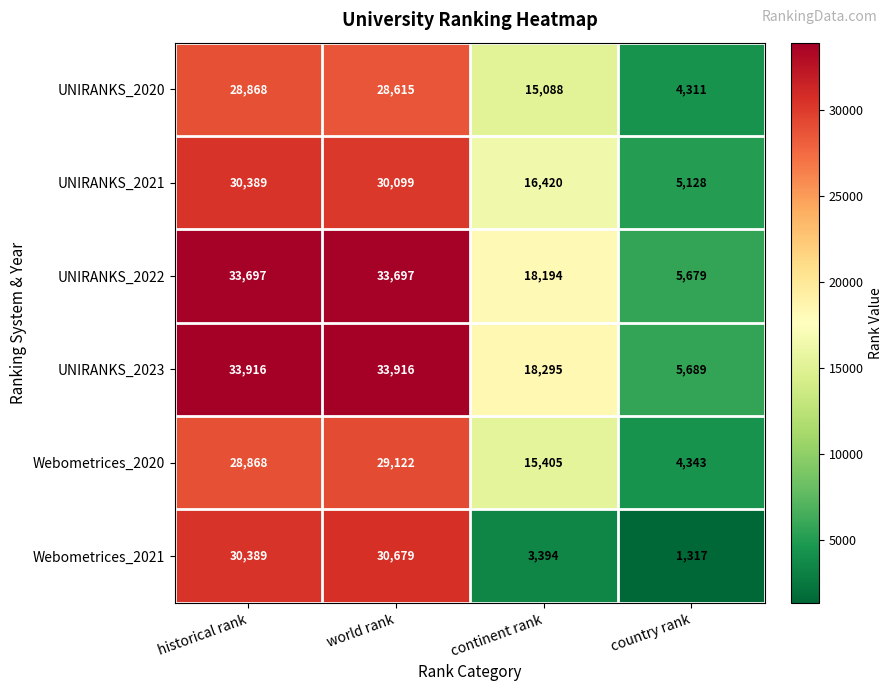

What is the average value of the UNIRANKS_2021 series?

20509